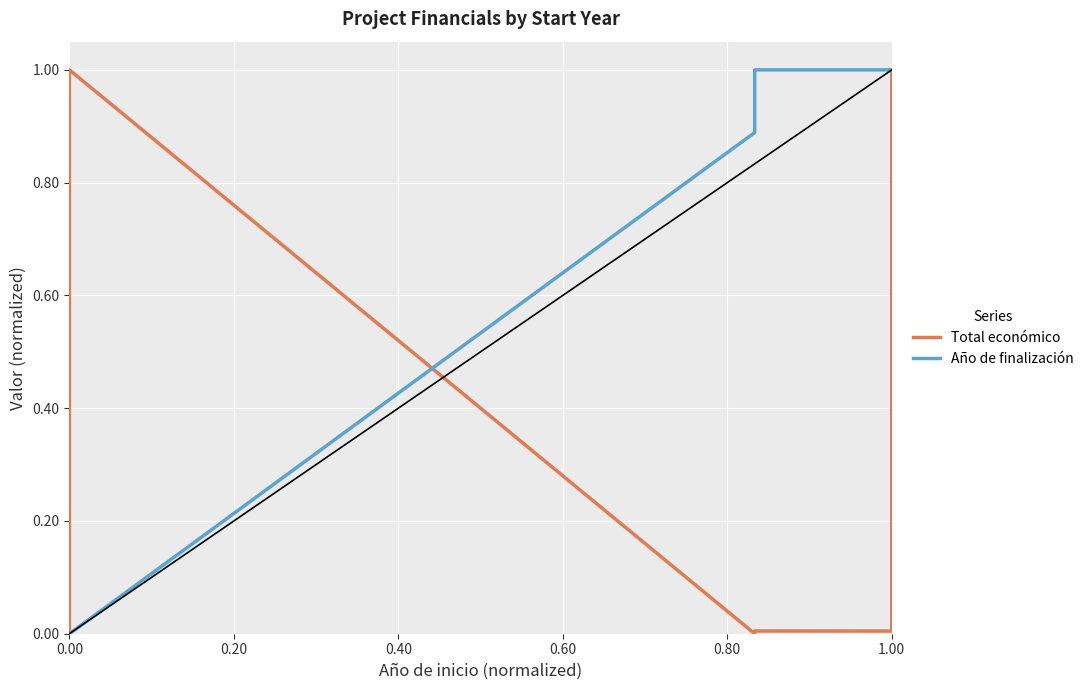

How many values in the Total económico series exceed 0?

4